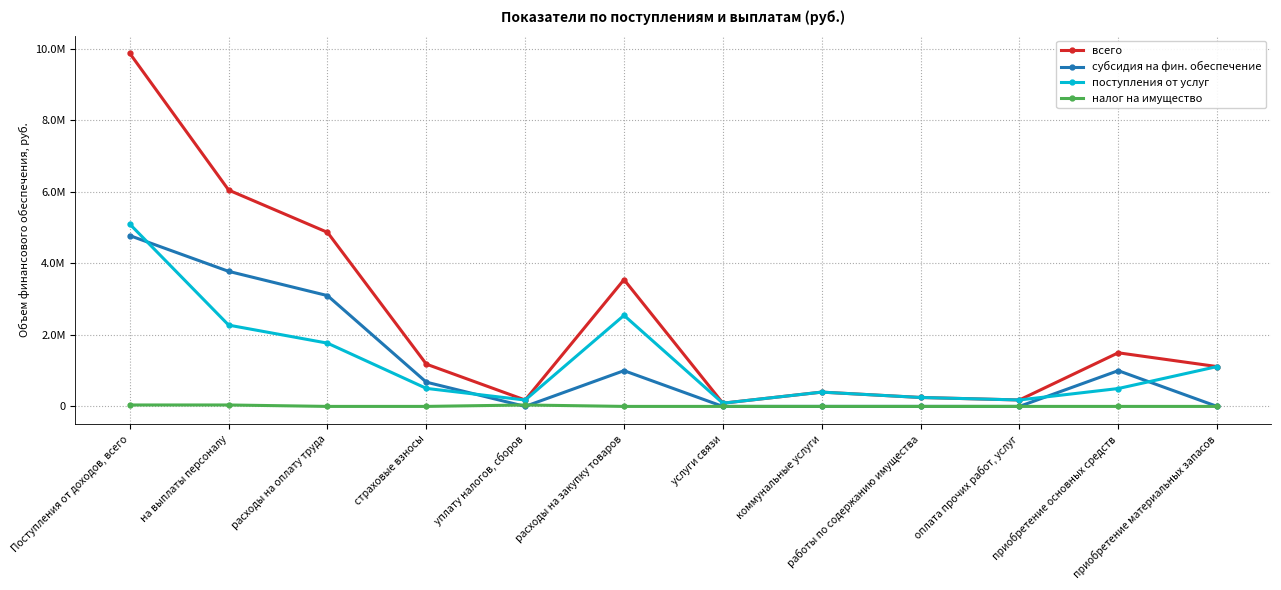

At which label does налог на имущество reach its peak?

Поступления от доходов, всего